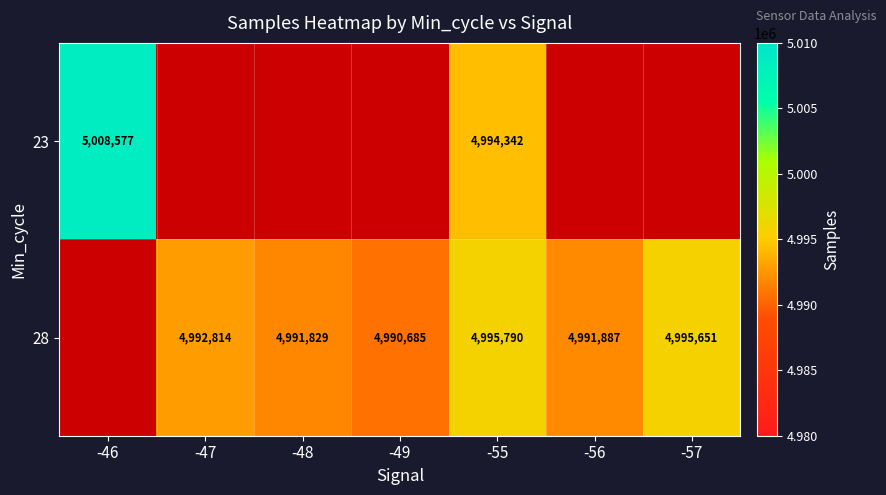

Is it true that 28 equals 2336029 at -48?

False